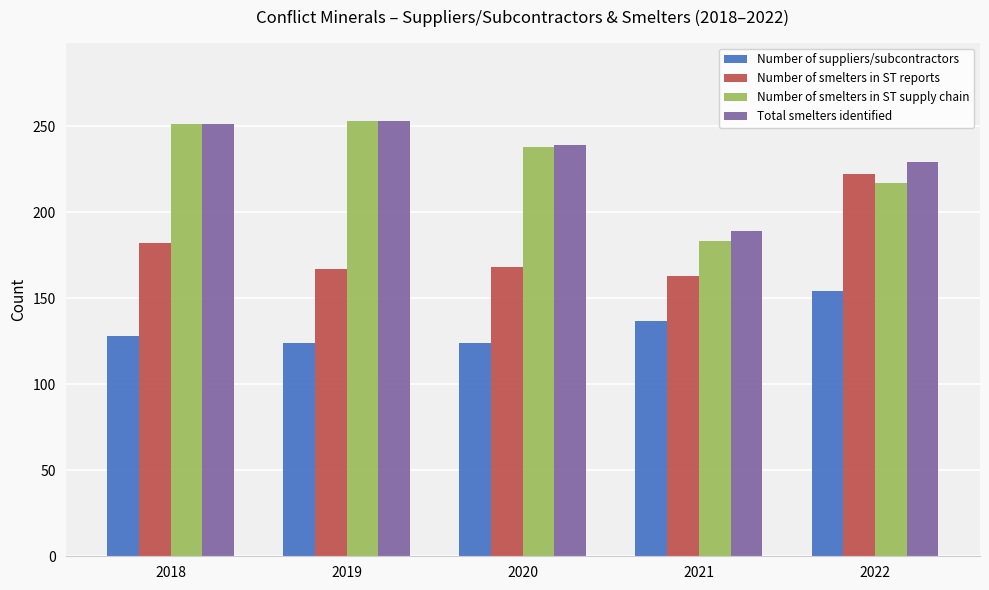

At which label does Number of smelters in ST reports reach its minimum?

2021